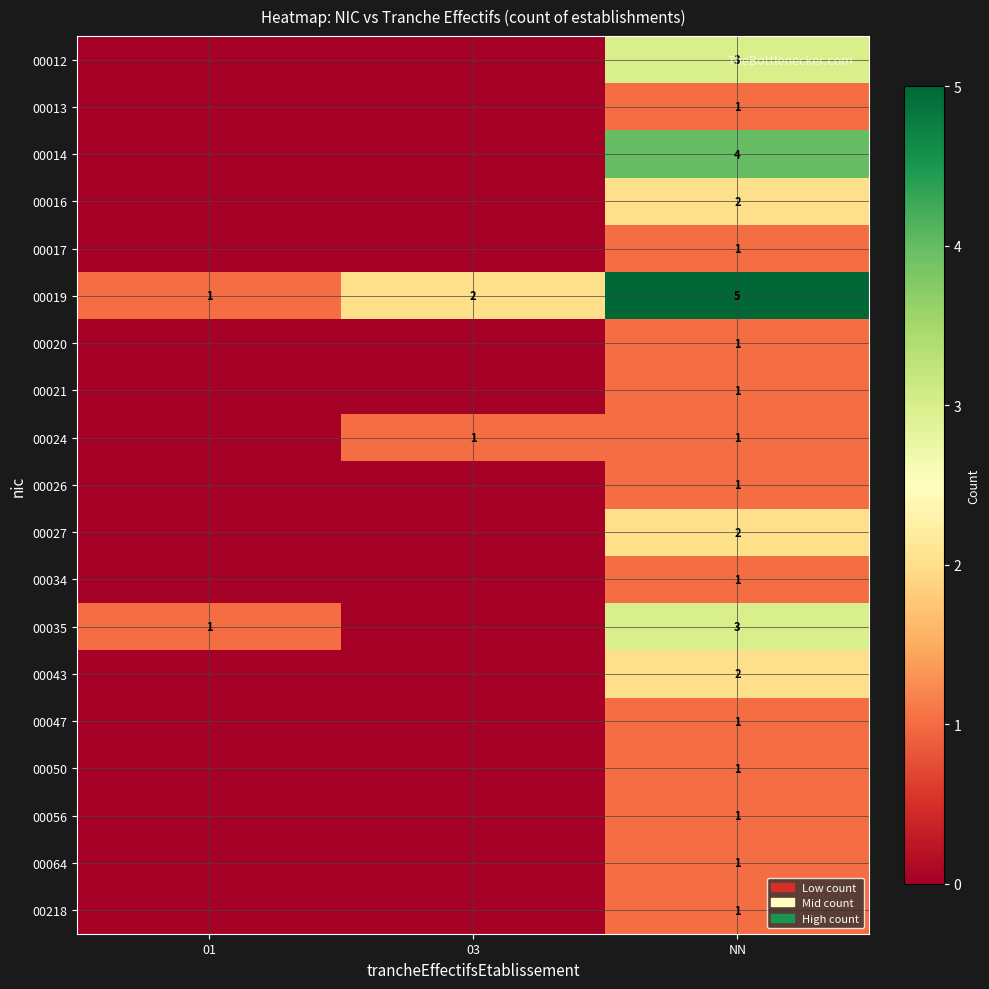

What is the spread (max minus min) of values at NN?

4